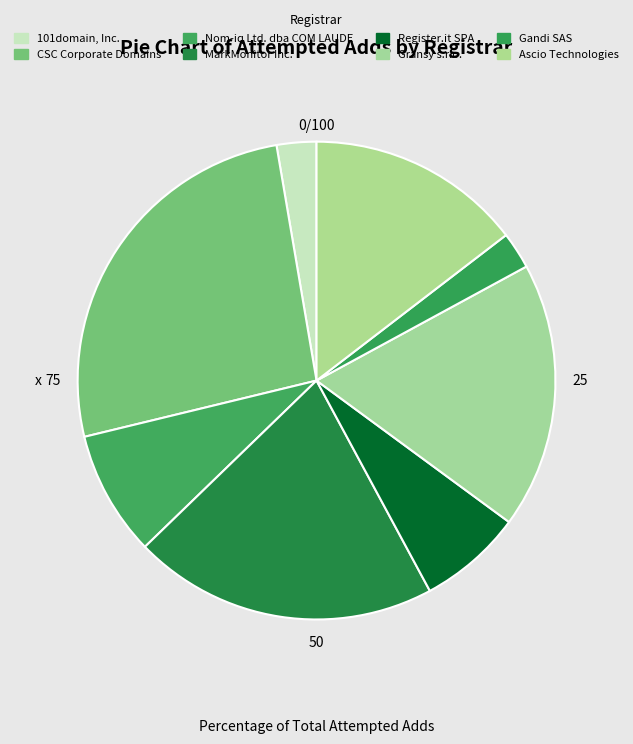

Is the sum of MarkMonitor Inc. and 101domain, Inc. greater than half?

No